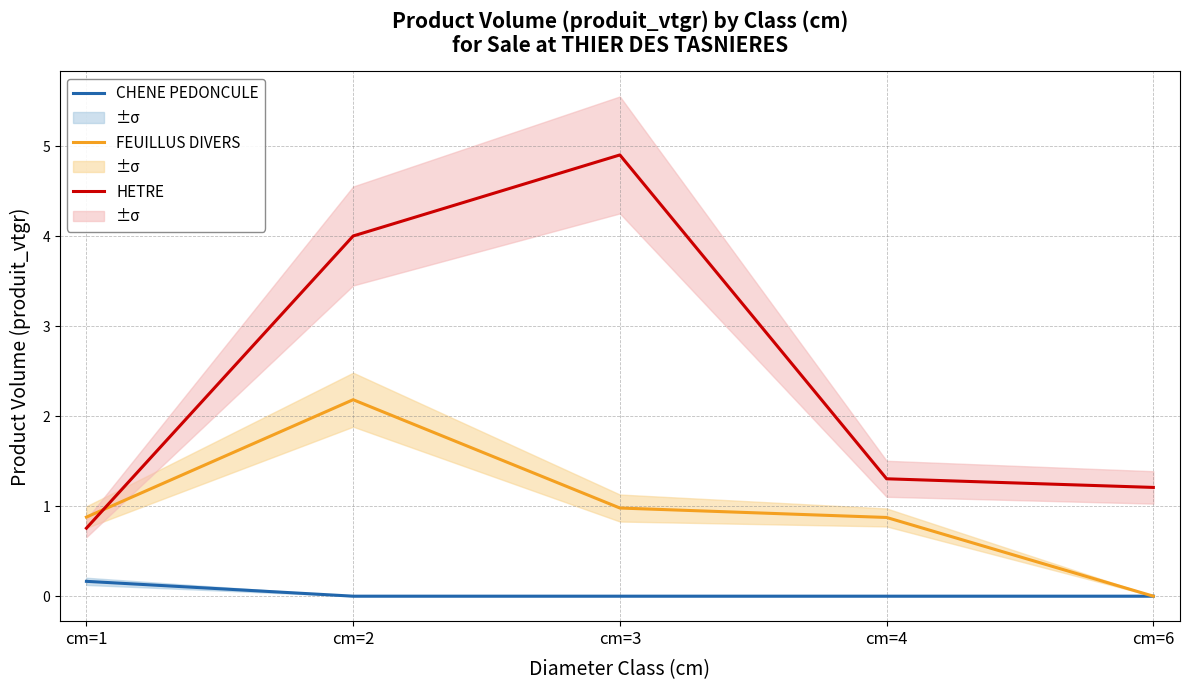

True or false: FEUILLUS DIVERS and CHENE PEDONCULE cross at least once.

False